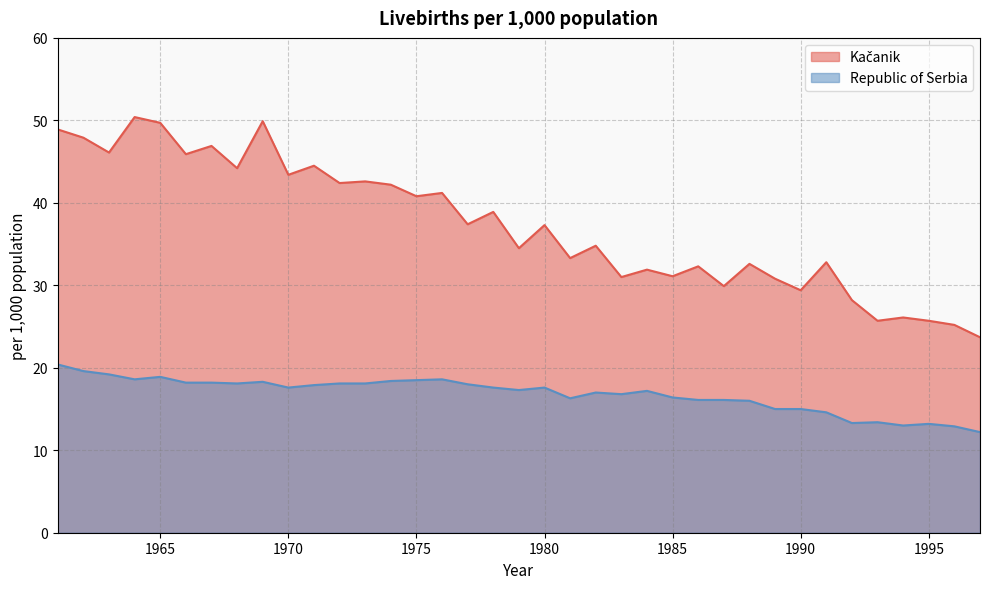

Reading right to left, transcribe all the data shown in this chart.

Kačanik: 23.7	25.2	25.7	26.1	25.7	28.2	32.8	29.4	30.8	32.6	29.9	32.3	31.1	31.9	31.0	34.8	33.3	37.3	34.5	38.9	37.4	41.2	40.8	42.2	42.6	42.4	44.5	43.4	49.9	44.2	46.9	45.9	49.7	50.4	46.1	47.9	48.9
Republic of Serbia: 12.2	12.9	13.2	13.0	13.4	13.3	14.6	15.0	15.0	16.0	16.1	16.1	16.4	17.2	16.8	17.0	16.3	17.6	17.3	17.6	18.0	18.6	18.5	18.4	18.1	18.1	17.9	17.6	18.3	18.1	18.2	18.2	18.9	18.6	19.2	19.6	20.4